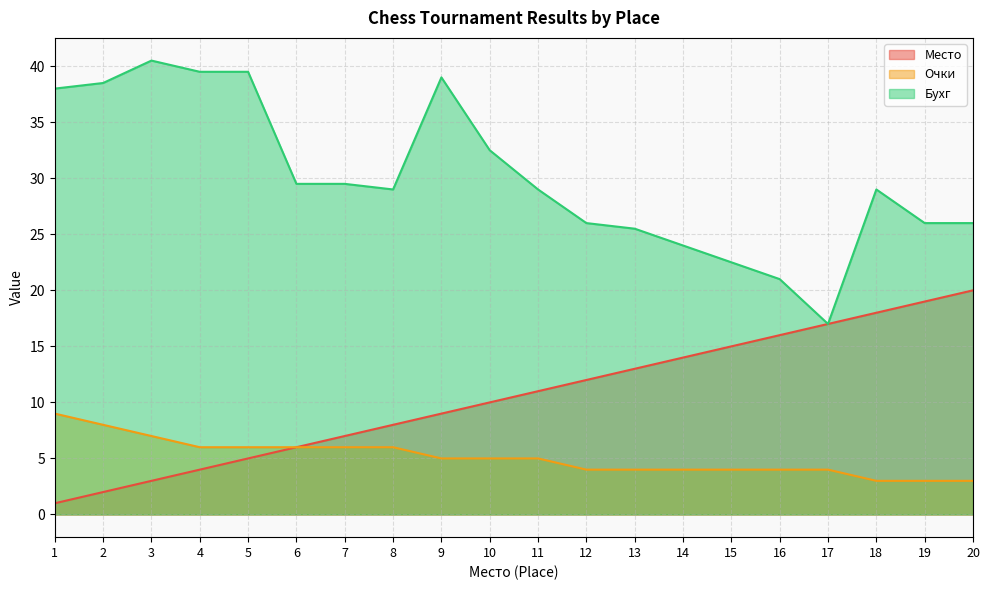

What is the difference between the maximum and minimum values in the Место series?

19.0